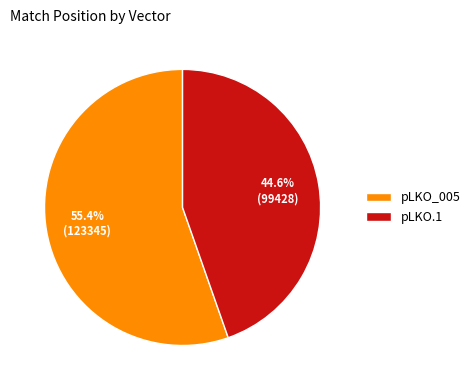

Which slice is the largest?

pLKO_005